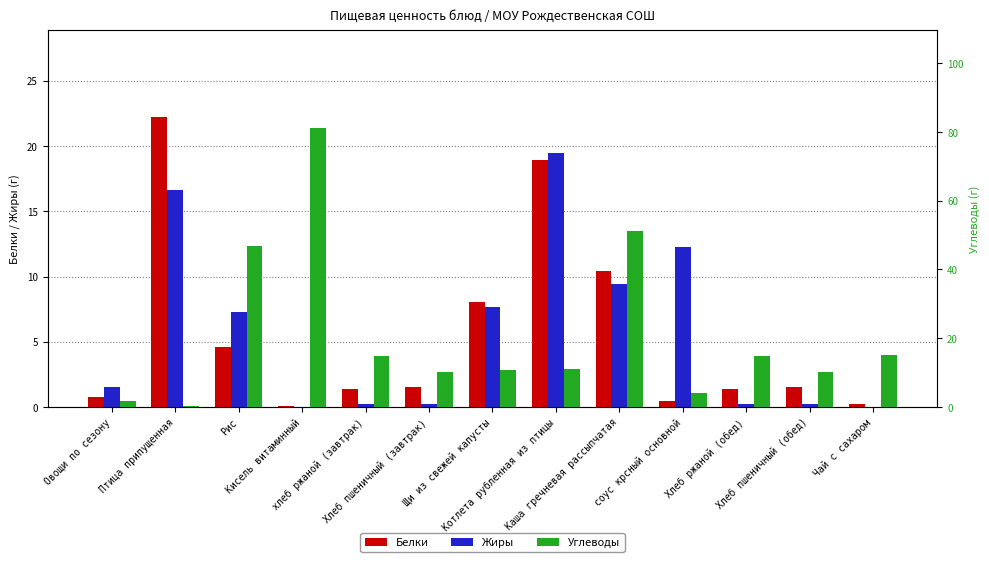

How many values in the Белки series are below 1?

4